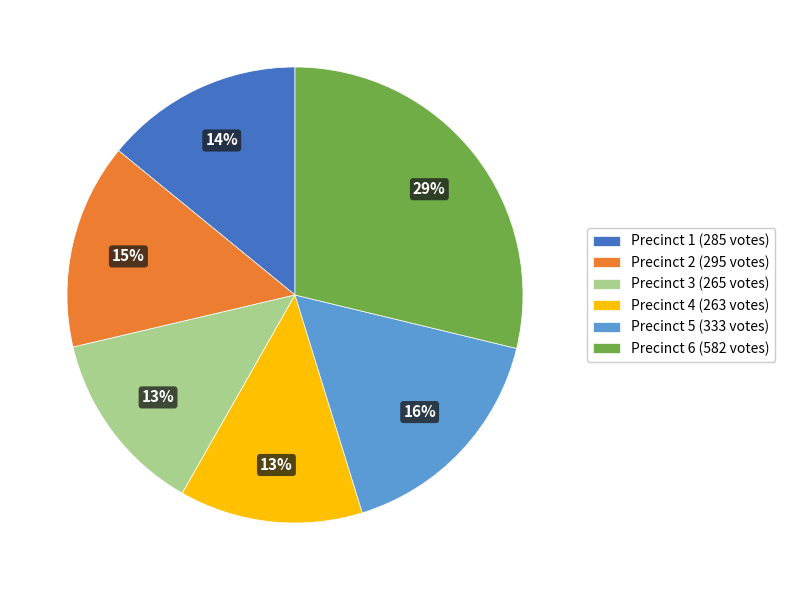

To the nearest percent, what percentage of the pie is Precinct 6?

29%